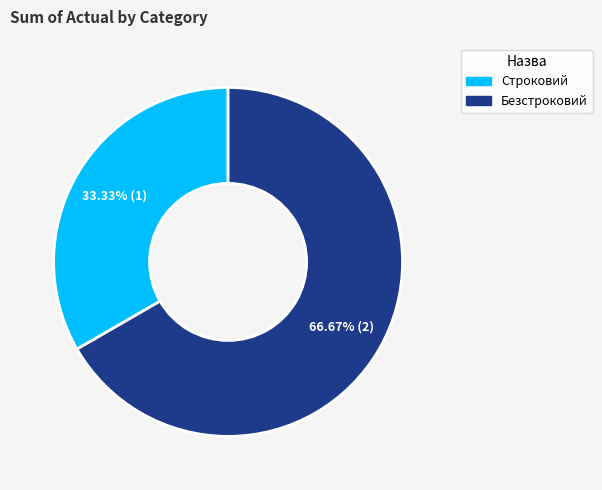

Is there a majority slice in this chart?

Yes